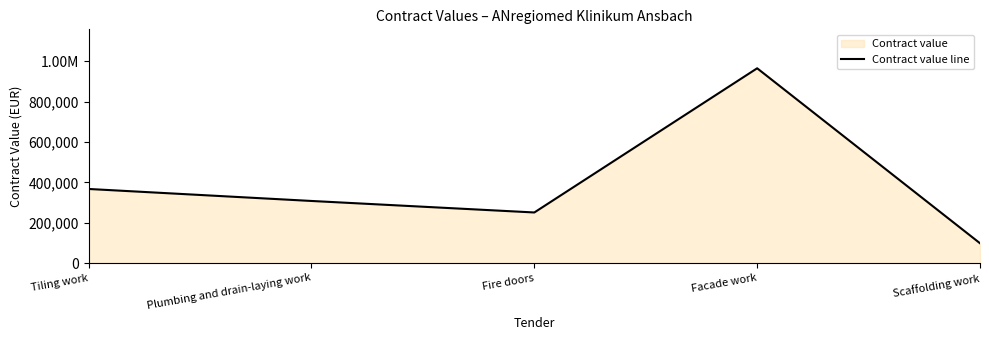

Is it true that the value at Plumbing and drain-laying work is 307984?

True